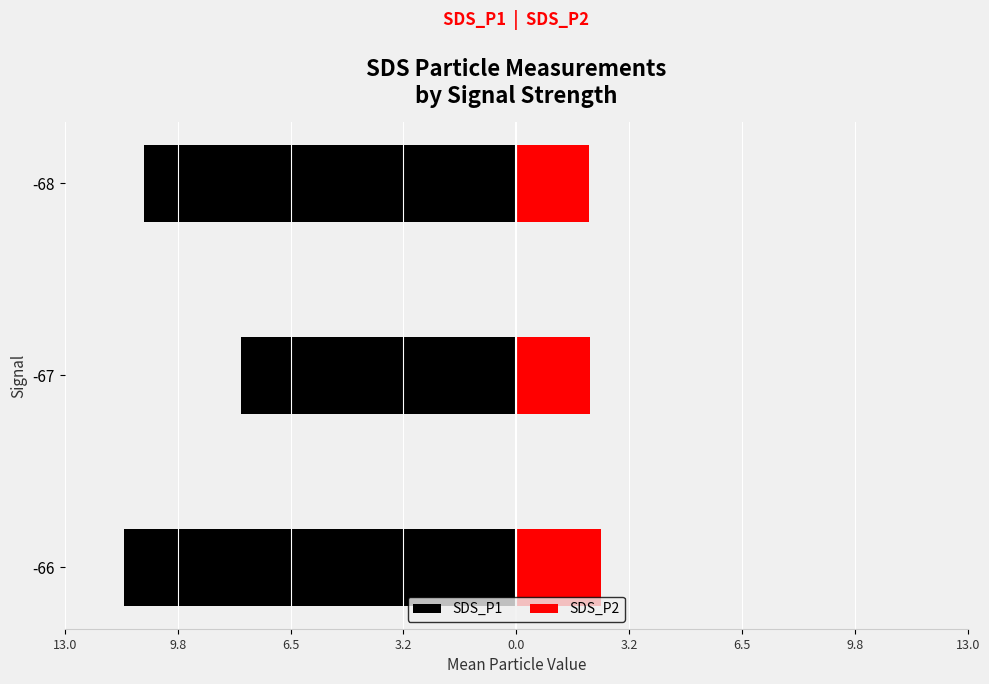

What is the difference between the second highest and minimum values in the SDS_P1 series?

0.6